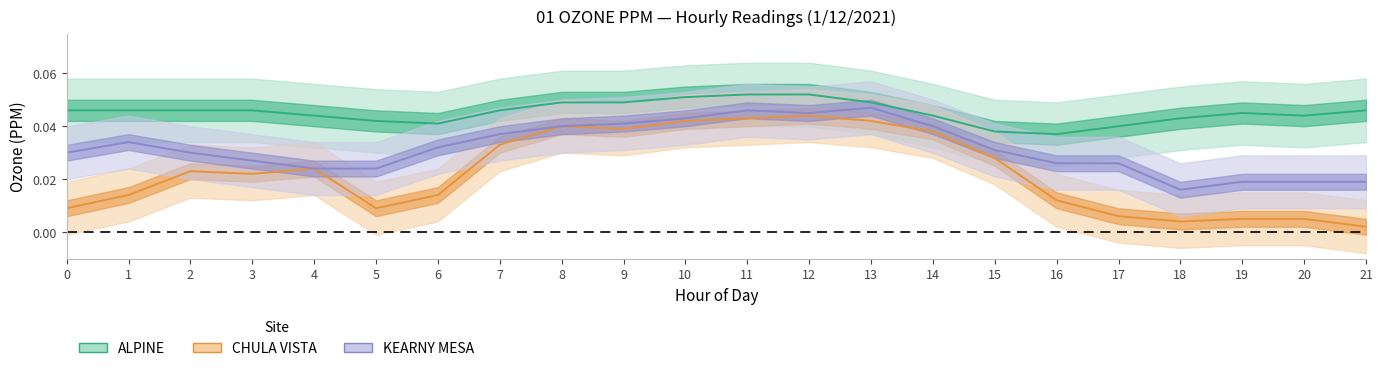

True or false: ALPINE and KEARNY MESA intersect in this chart.

False